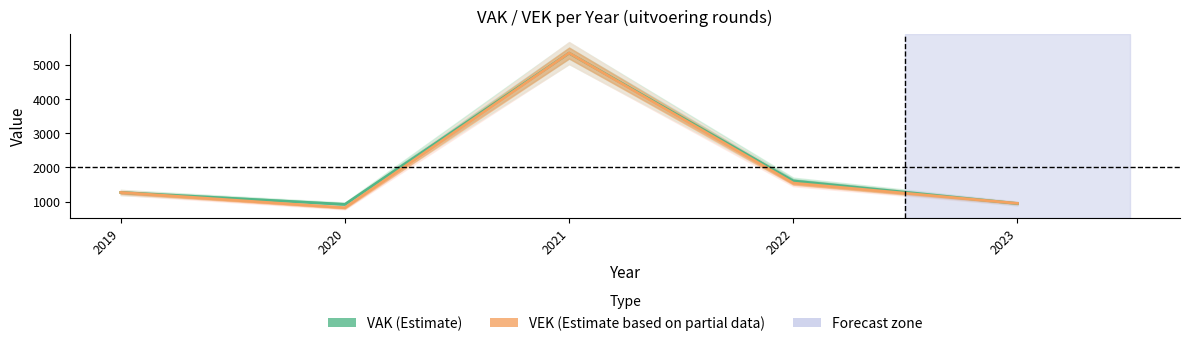

In VAK (Estimate), how many points are higher than both neighbors (excluding endpoints)?

1